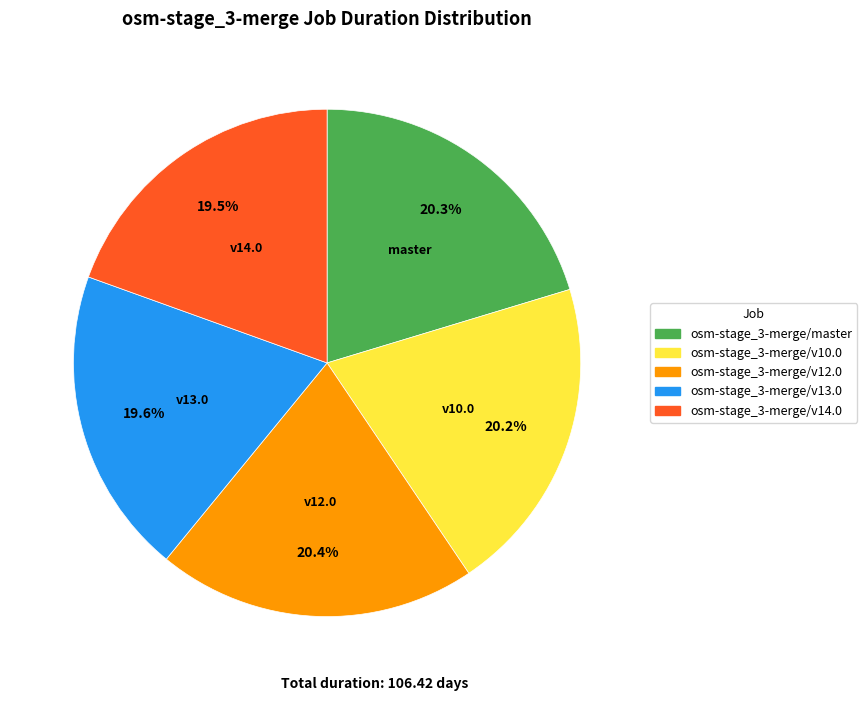

Is osm-stage_3-merge/v14.0 the majority of the pie?

No